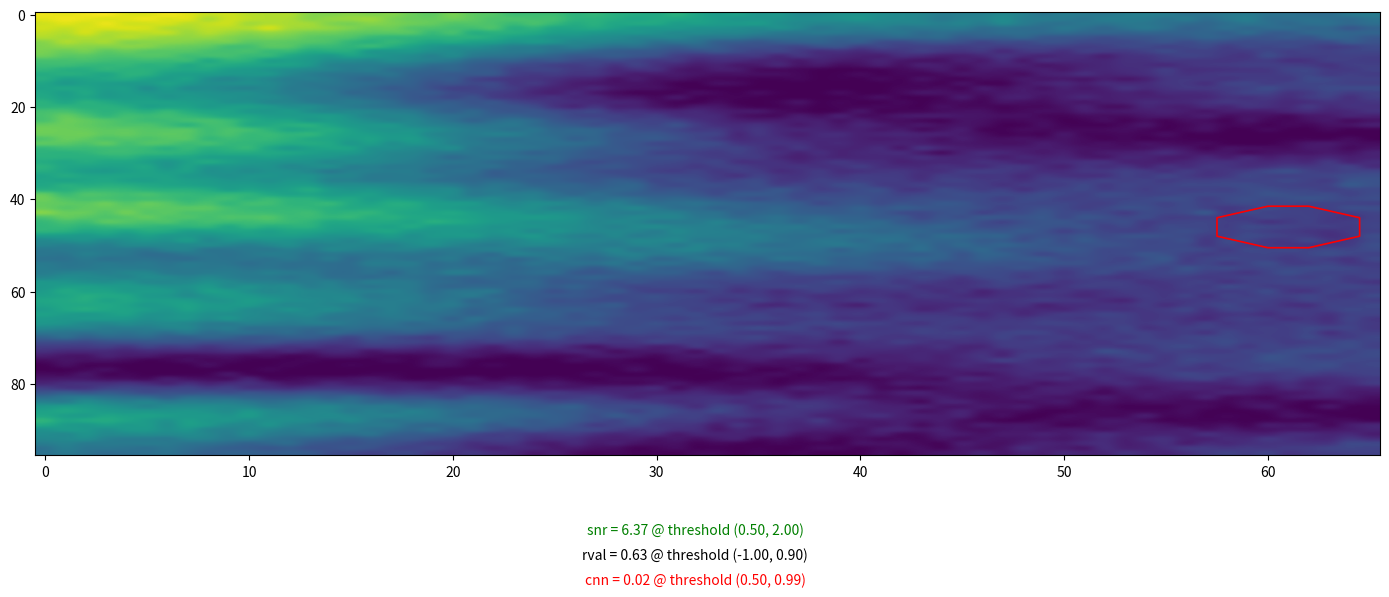

What is the difference between the highest and lowest values at 01?

3